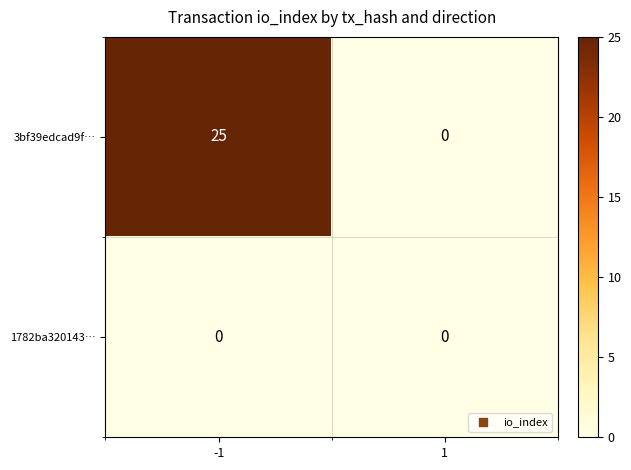

Reading right to left, transcribe all the data shown in this chart.

3bf39edcad9f…: 1=0	-1=25
1782ba320143…: 1=0	-1=0